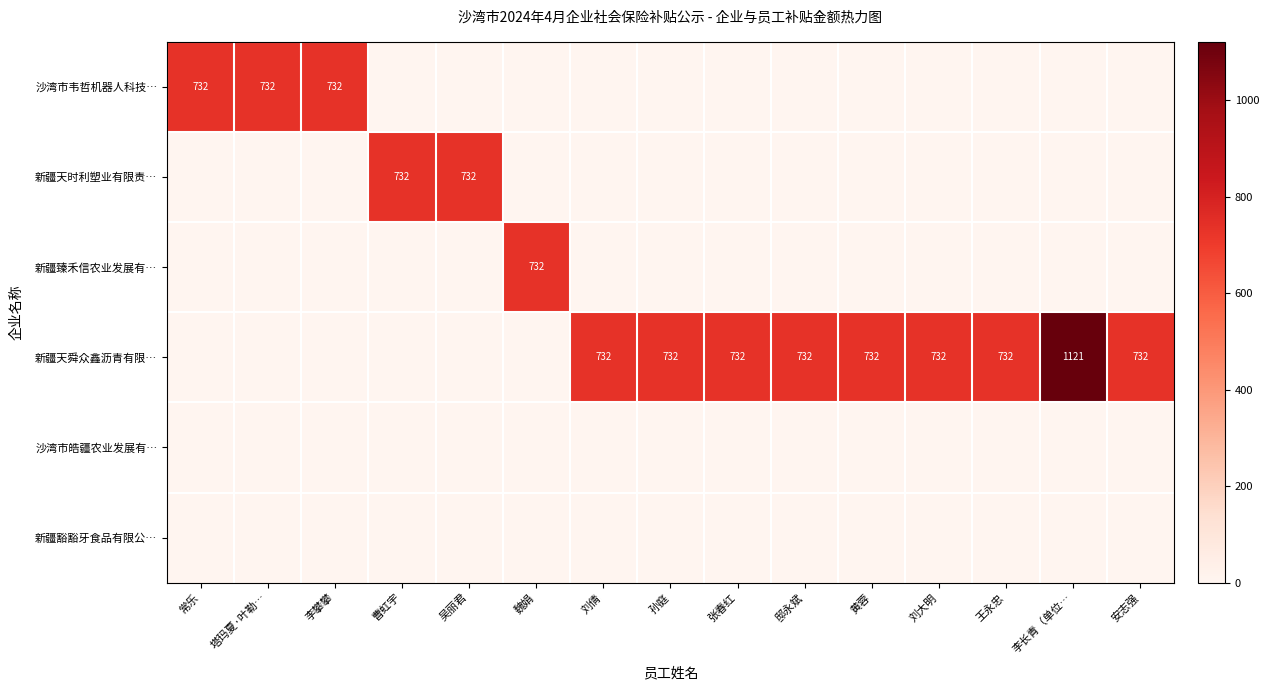

What is the sum of the 新疆天舜众鑫沥青有限… values at 张春红 and 孙庭?

1464